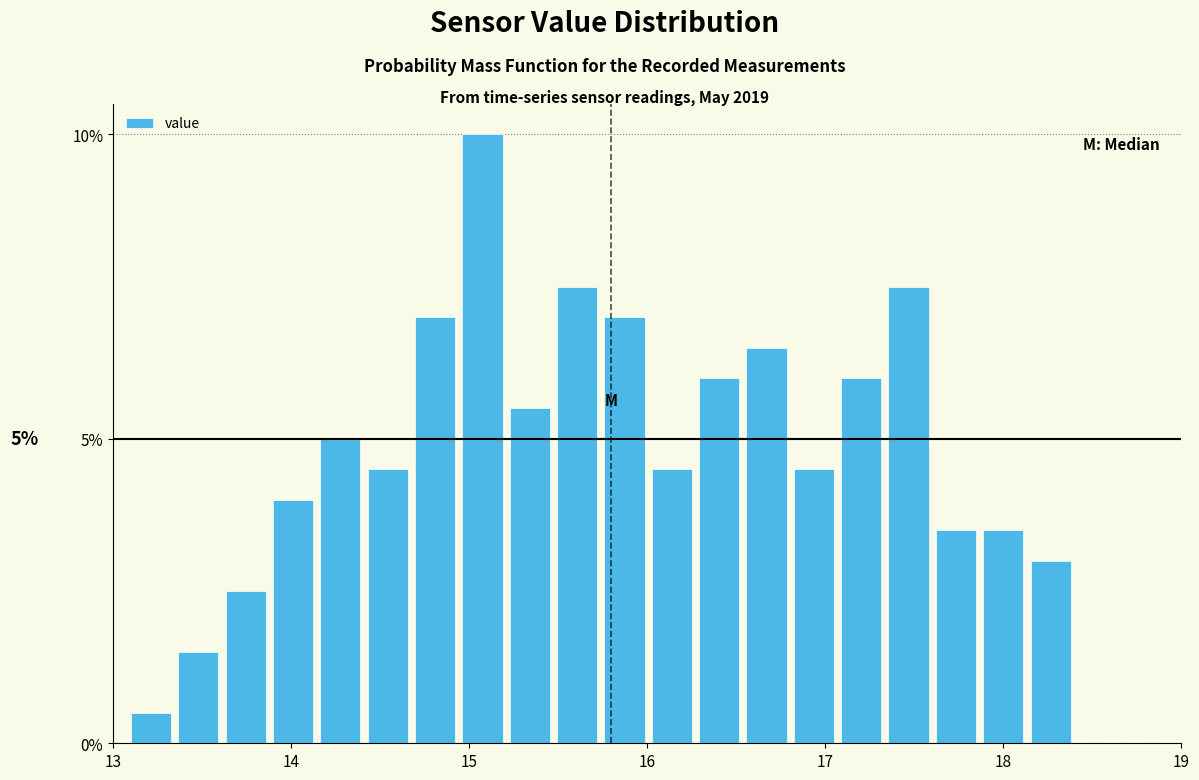

Around what value on the x-axis is the tallest bar? Give the approximate position of its centre, as read against the axis.

15.1